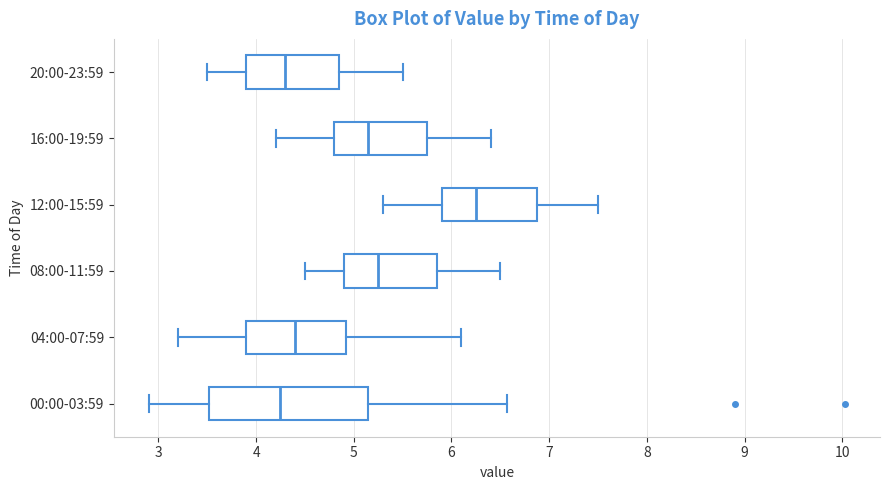

Reading bottom to top, transcribe this box plot: for each box, give where its median line is, the range the box spans, and where its two whiskers end, as read against the x-axis. The values are not printed on the chart, so give them approximately, as read against the axis.

00:00-03:59: median 4.3, box 3.5 to 5.1, whiskers 2.9 to 6.6
04:00-07:59: median 4.4, box 3.9 to 4.9, whiskers 3.2 to 6.1
08:00-11:59: median 5.3, box 4.9 to 5.9, whiskers 4.5 to 6.5
12:00-15:59: median 6.3, box 5.9 to 6.9, whiskers 5.3 to 7.5
16:00-19:59: median 5.2, box 4.8 to 5.8, whiskers 4.2 to 6.4
20:00-23:59: median 4.3, box 3.9 to 4.9, whiskers 3.5 to 5.5